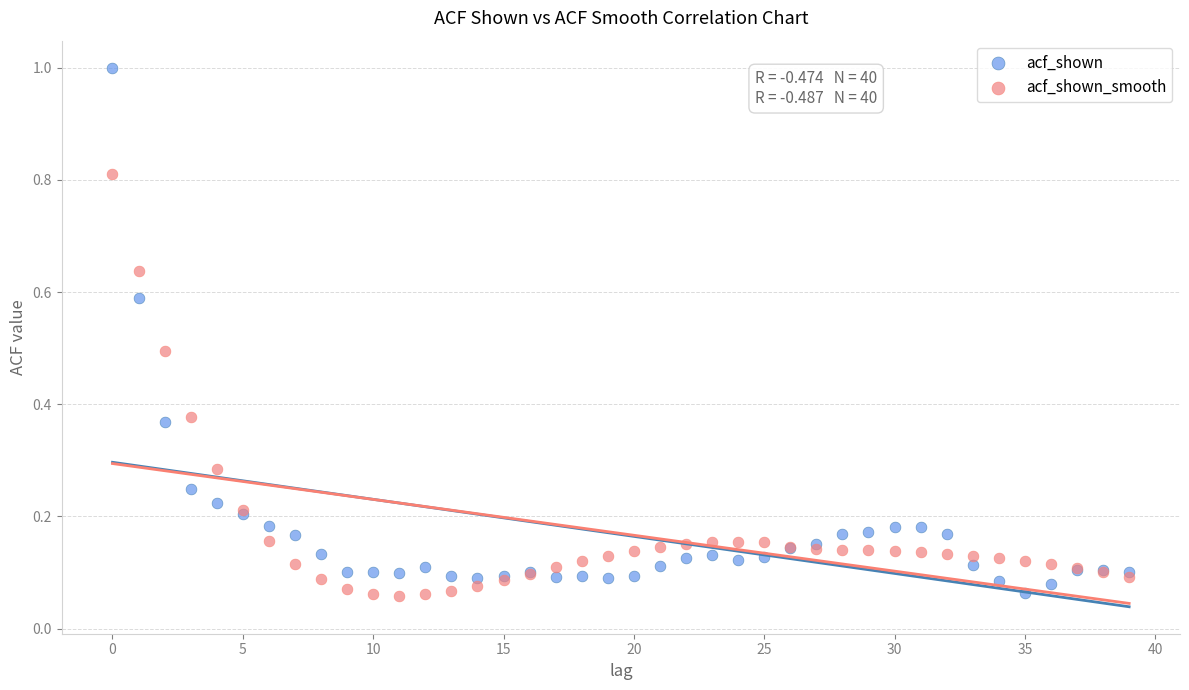

Which series has the widest spread of Y values?

acf_shown